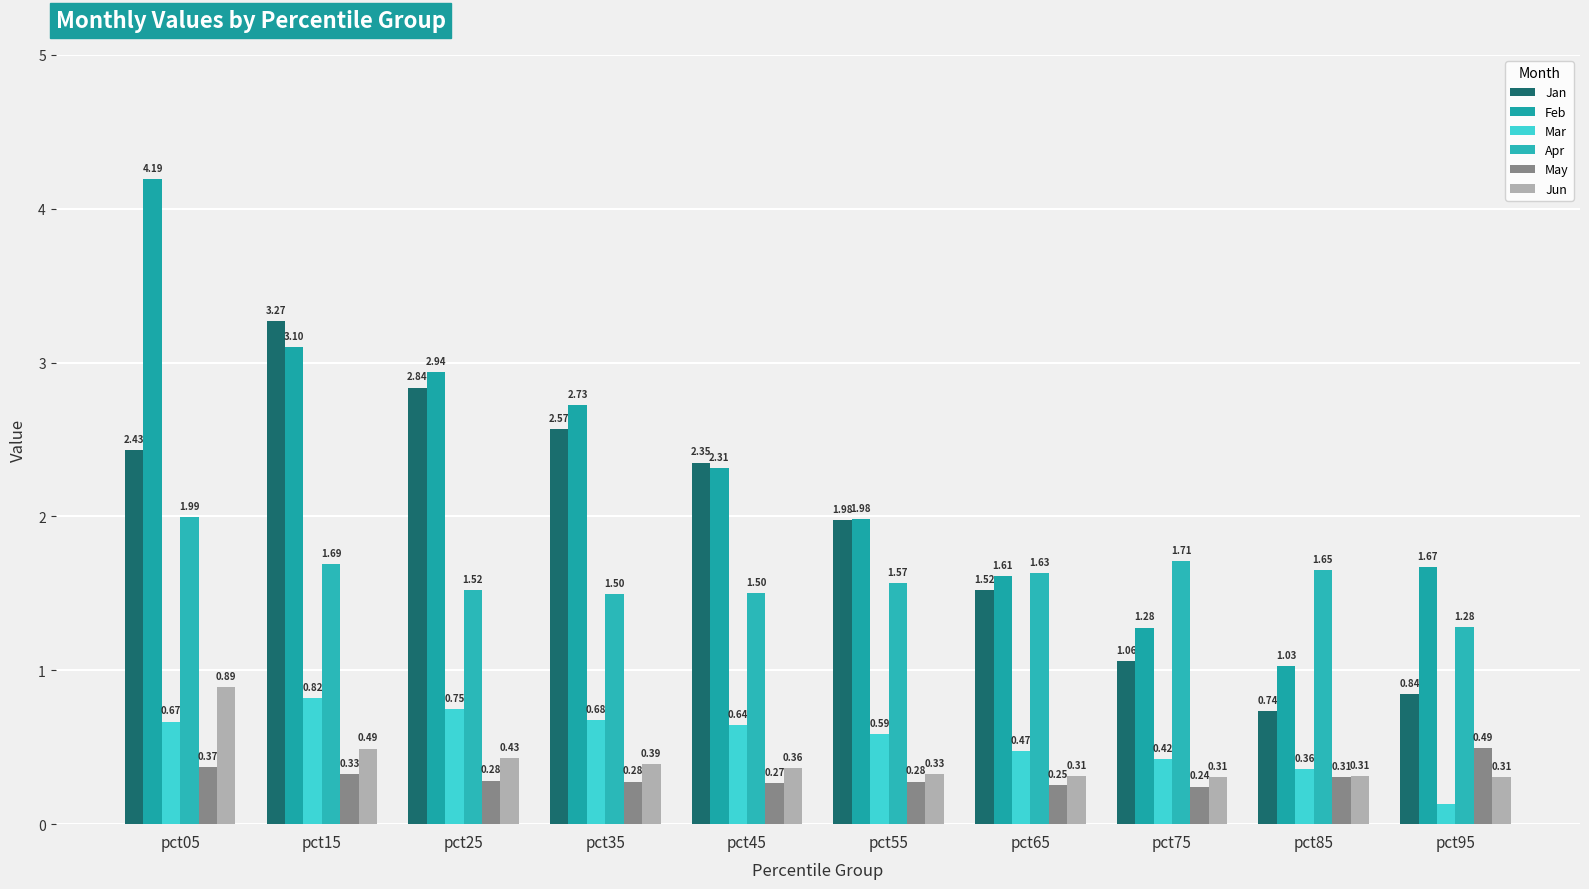

Reading right to left, transcribe all the data shown in this chart.

Jan: pct95=0.8	pct85=0.7	pct75=1.1	pct65=1.5	pct55=2.0	pct45=2.3	pct35=2.6	pct25=2.8	pct15=3.3	pct05=2.4
Feb: pct95=1.7	pct85=1.0	pct75=1.3	pct65=1.6	pct55=2.0	pct45=2.3	pct35=2.7	pct25=2.9	pct15=3.1	pct05=4.2
Mar: pct95=0.1	pct85=0.4	pct75=0.4	pct65=0.5	pct55=0.6	pct45=0.6	pct35=0.7	pct25=0.7	pct15=0.8	pct05=0.7
Apr: pct95=1.3	pct85=1.6	pct75=1.7	pct65=1.6	pct55=1.6	pct45=1.5	pct35=1.5	pct25=1.5	pct15=1.7	pct05=2.0
May: pct95=0.5	pct85=0.3	pct75=0.2	pct65=0.3	pct55=0.3	pct45=0.3	pct35=0.3	pct25=0.3	pct15=0.3	pct05=0.4
Jun: pct95=0.3	pct85=0.3	pct75=0.3	pct65=0.3	pct55=0.3	pct45=0.4	pct35=0.4	pct25=0.4	pct15=0.5	pct05=0.9